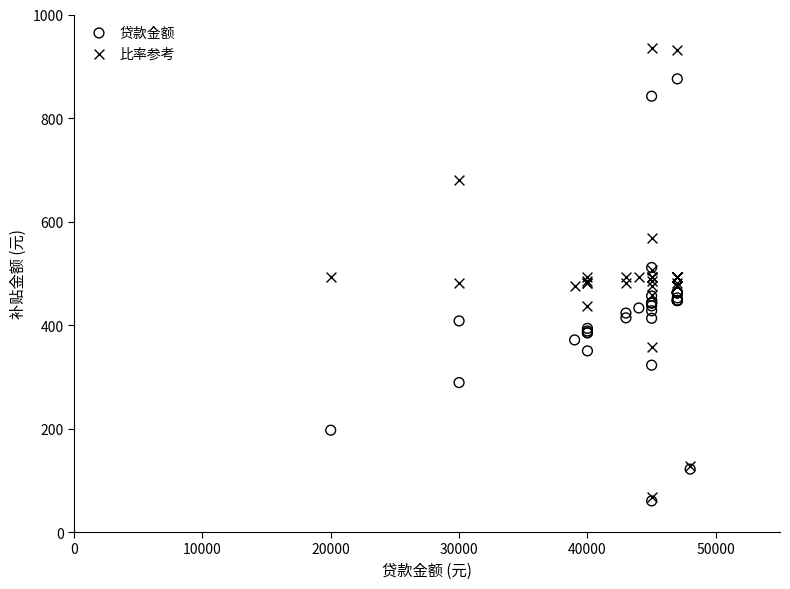

Which series contains the highest Y value?

比率参考